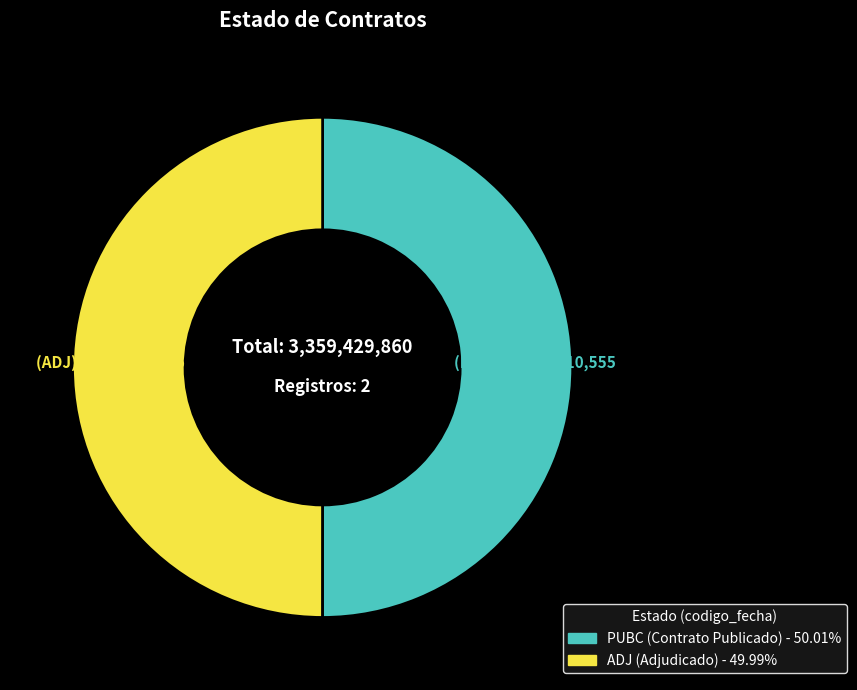

Combined, do PUBC and ADJ account for over 50%?

Yes